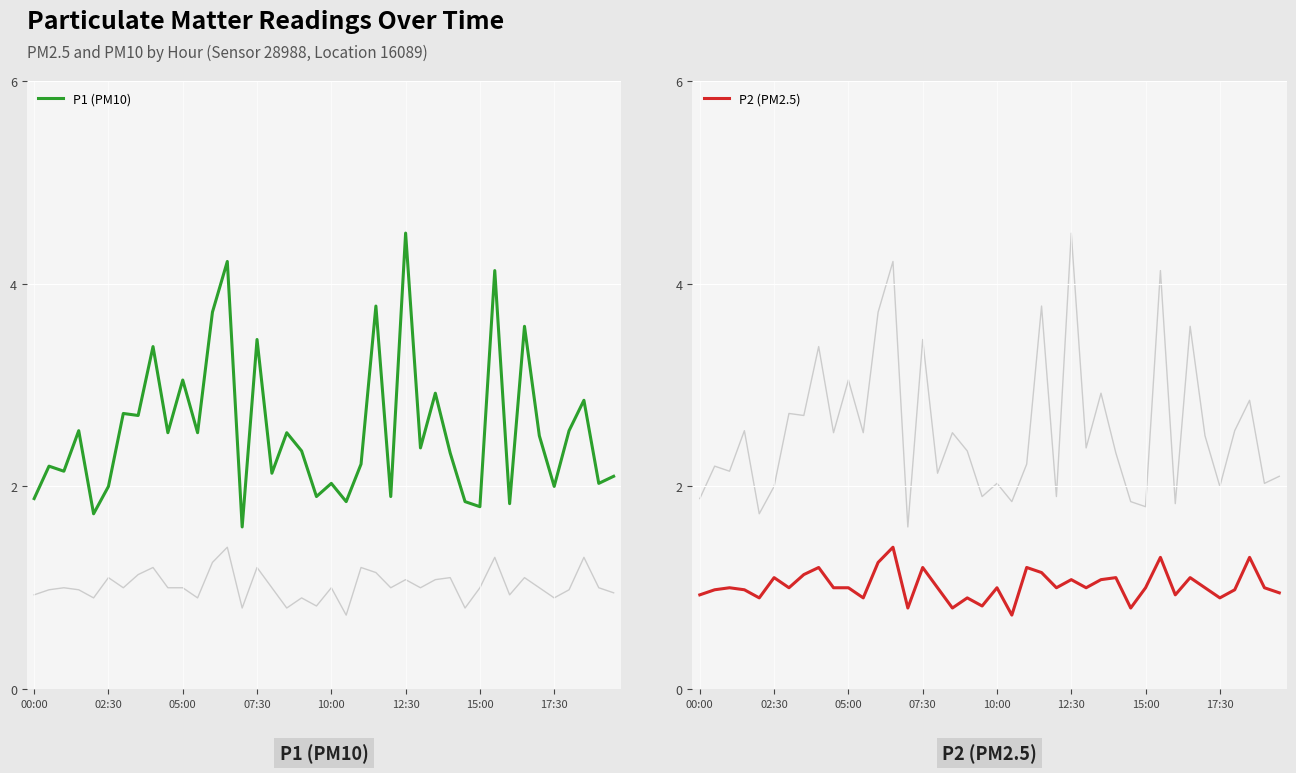

At which category is the sum across all series the highest?

13